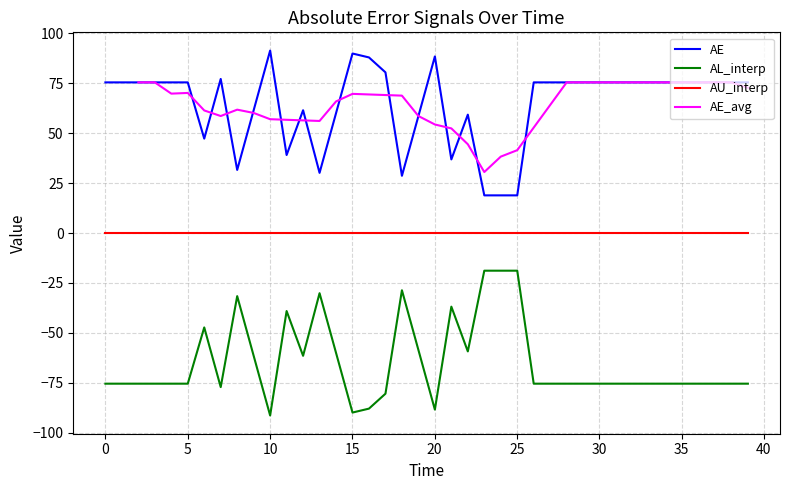

True or false: AU_interp and AL_interp cross at least once.

False